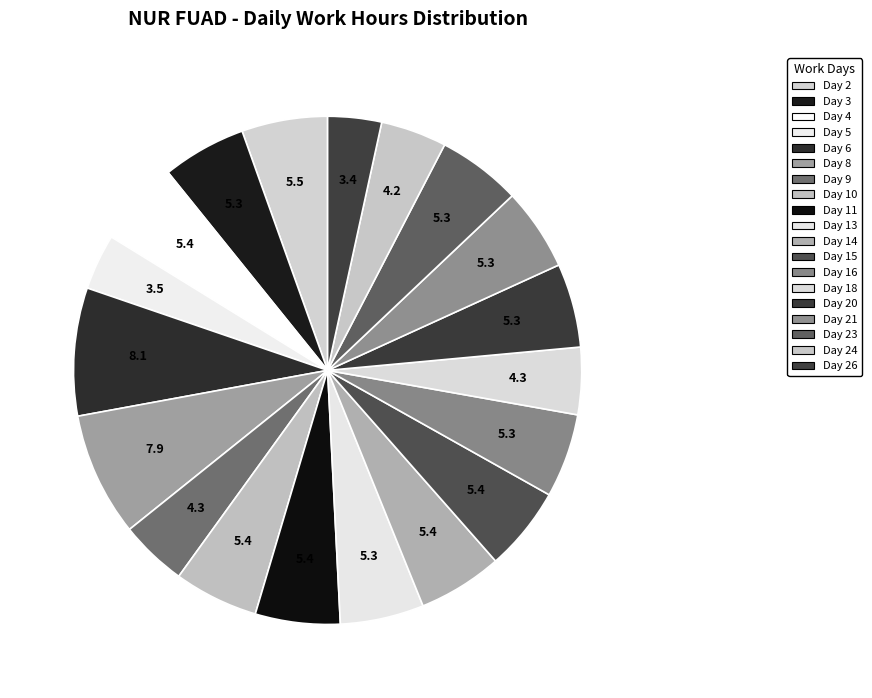

How many slices are in this pie chart?

19